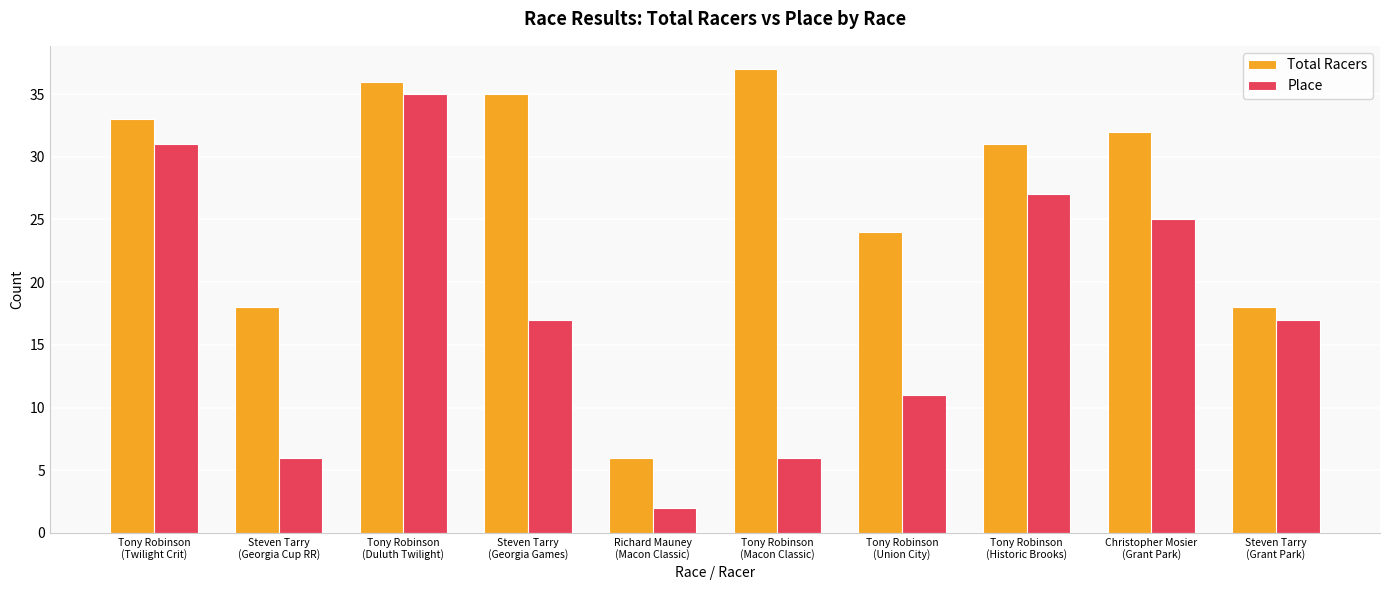

What is the value of the Place bar at the 3rd from the left?

35